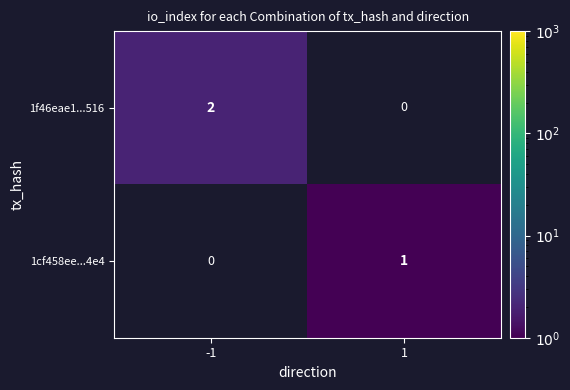

True or false: 1f46eae1...516 has a value of 3 at -1.

False